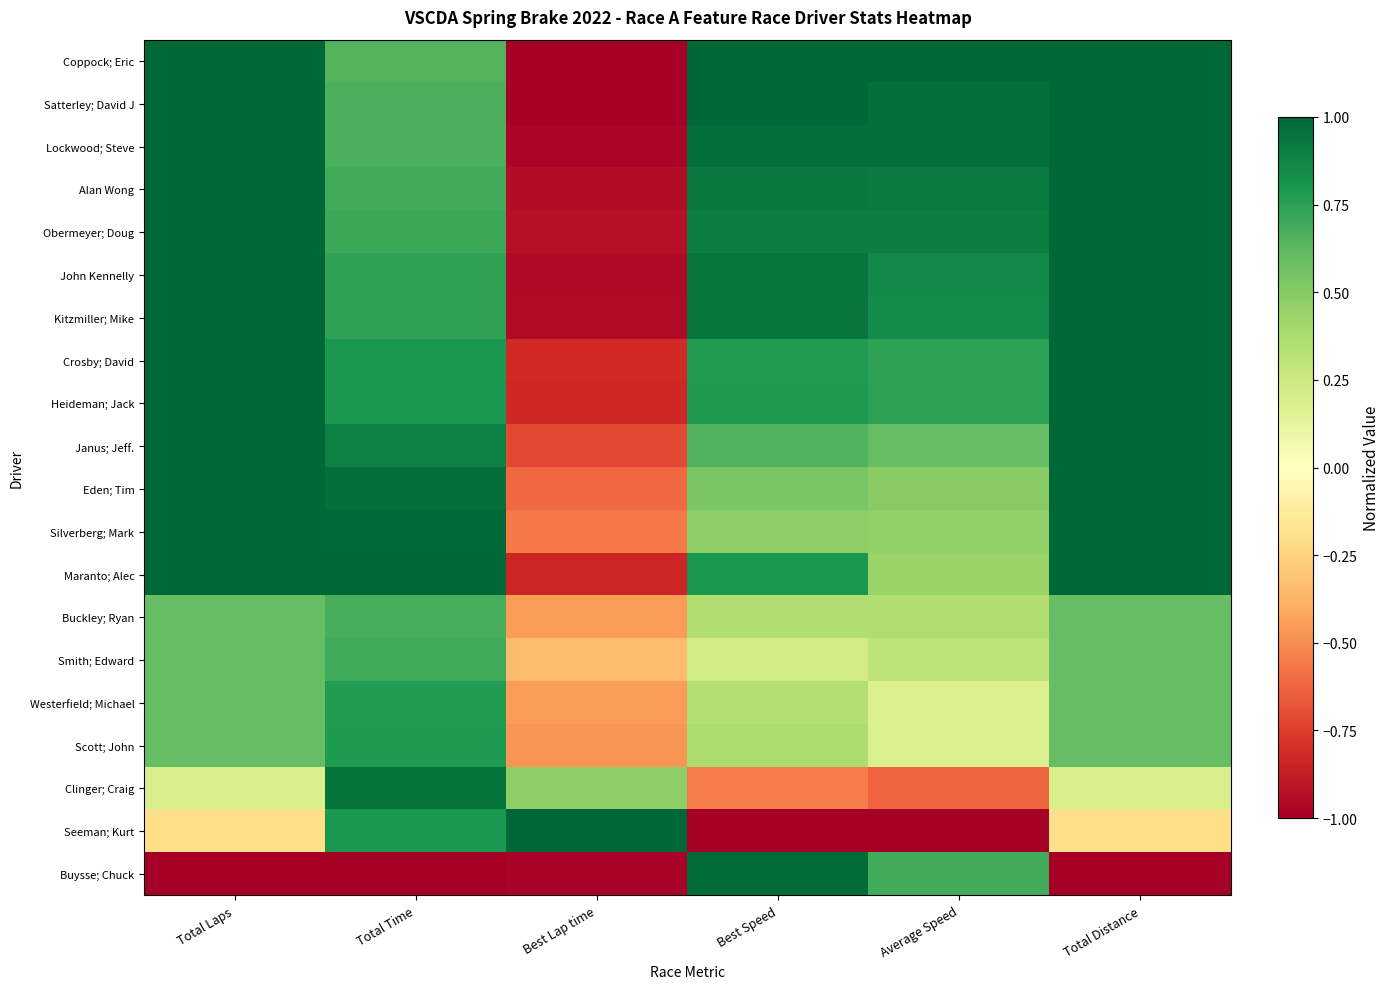

Rank the series by their maximum value, from lowest to highest.

Buckley; Ryan, Smith; Edward, Westerfield; Michael, Scott; John, Clinger; Craig, Buysse; Chuck, Coppock; Eric, Satterley; David J, Lockwood; Steve, Alan Wong, Obermeyer; Doug, John Kennelly, Kitzmiller; Mike, Crosby; David, Heideman; Jack, Janus; Jeff., Eden; Tim, Silverberg; Mark, Maranto; Alec, Seeman; Kurt